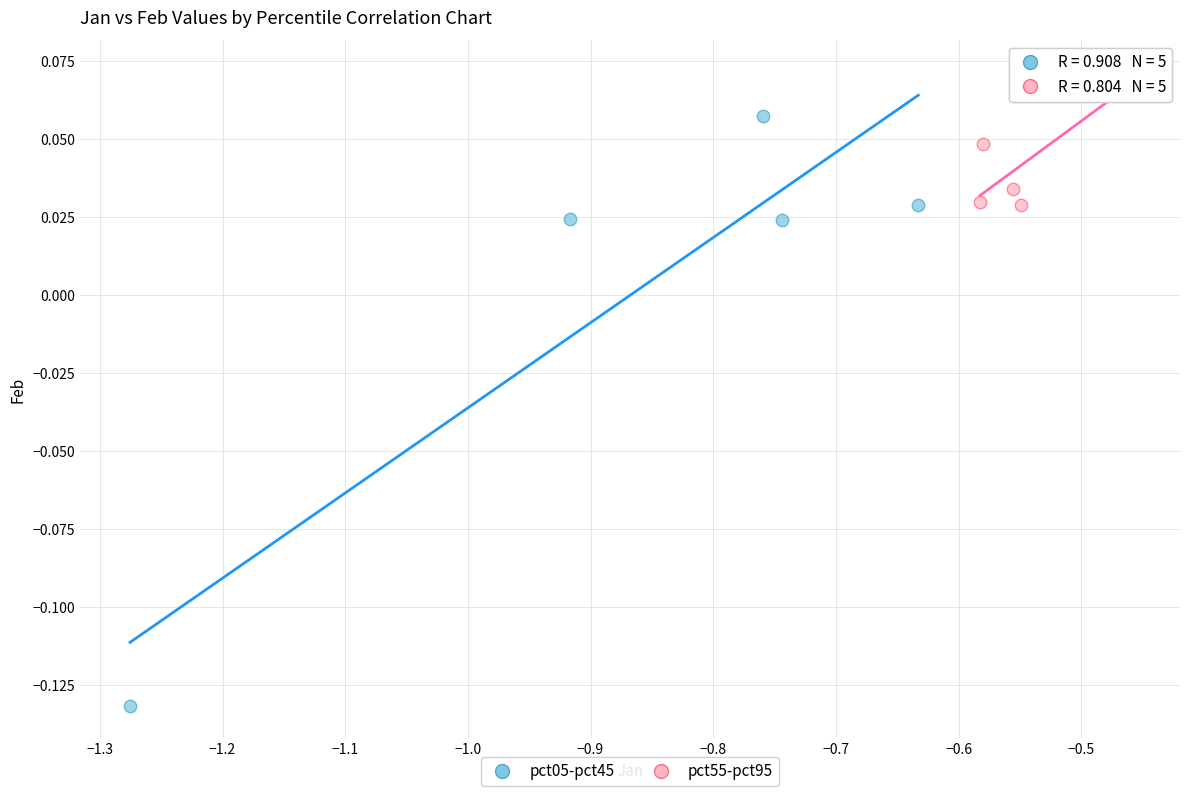

Which series has the widest spread of Y values?

pct05-pct45